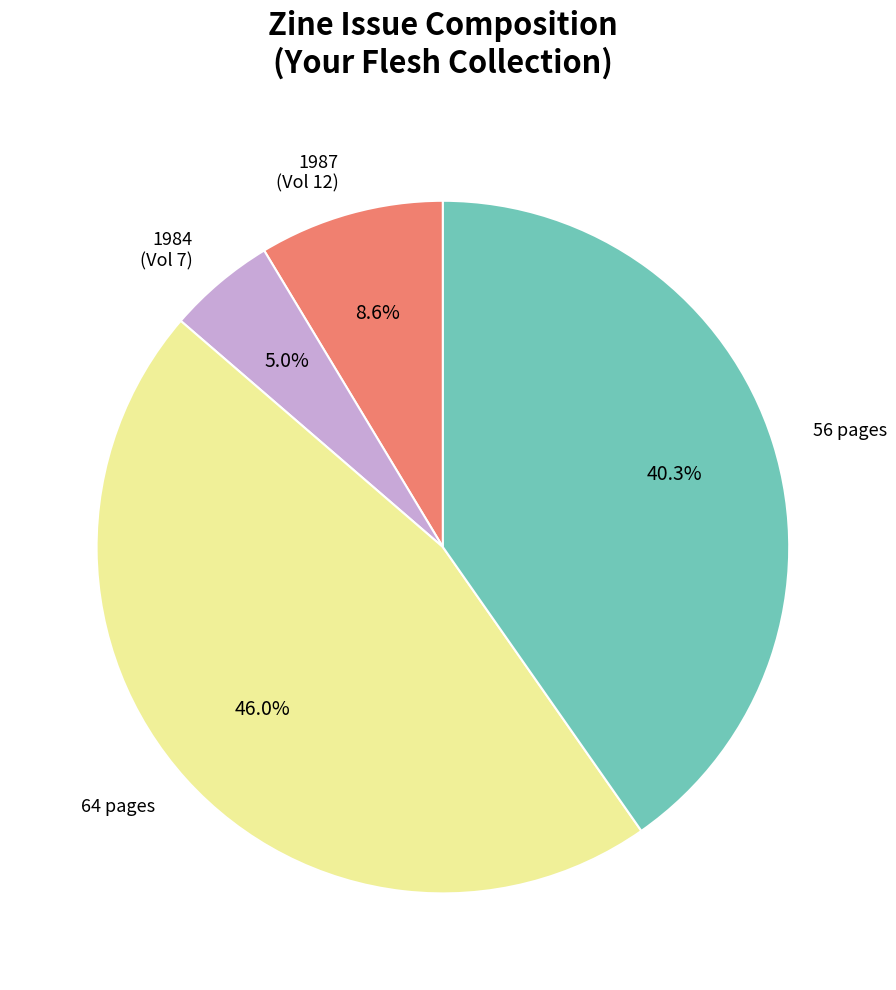

What is the total percentage of 64 pages and 1984 (Vol 7)?

51.1%